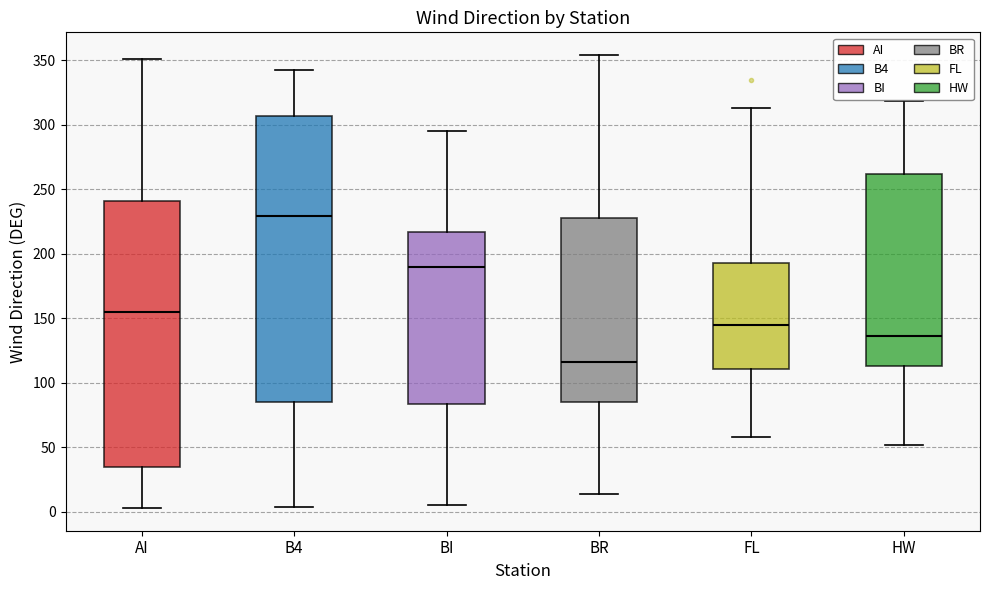

Comparing the boxes themselves (not the whiskers), which one is the tallest?

B4